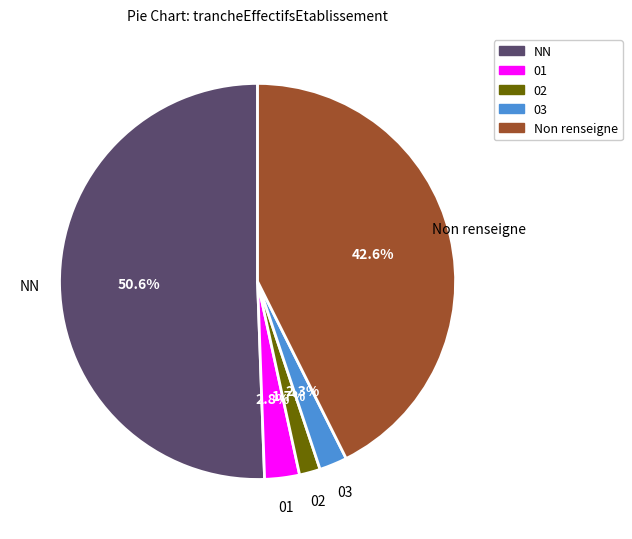

Does any single category account for the majority?

Yes